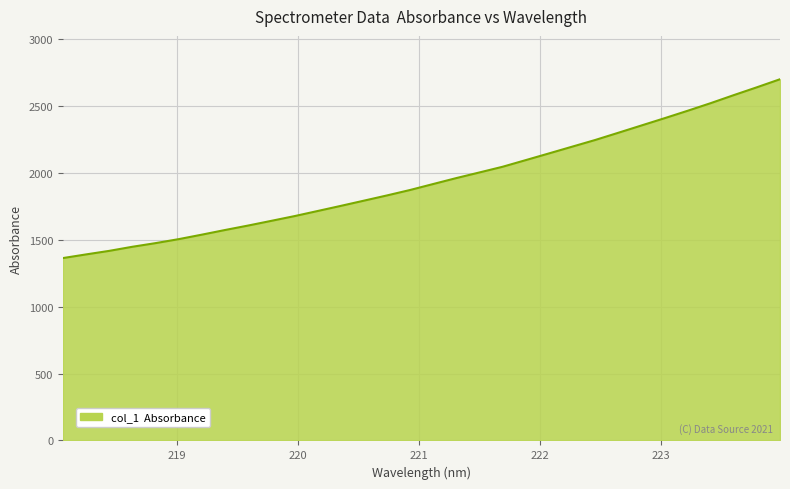

Does the chart have visible grid lines?

Yes